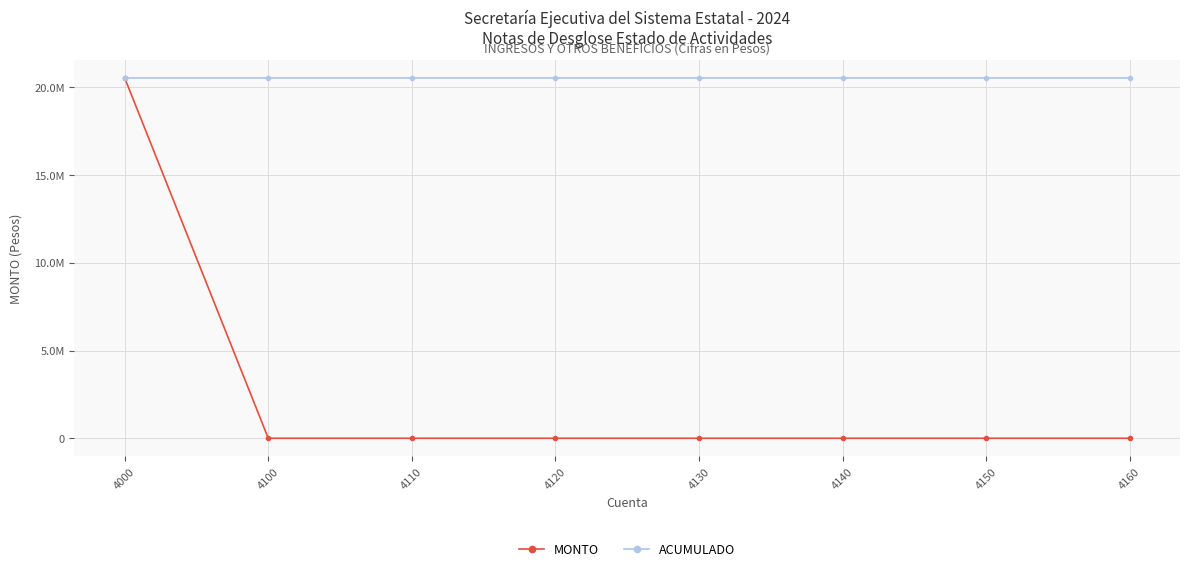

What are all the series names shown in the legend?

MONTO, ACUMULADO